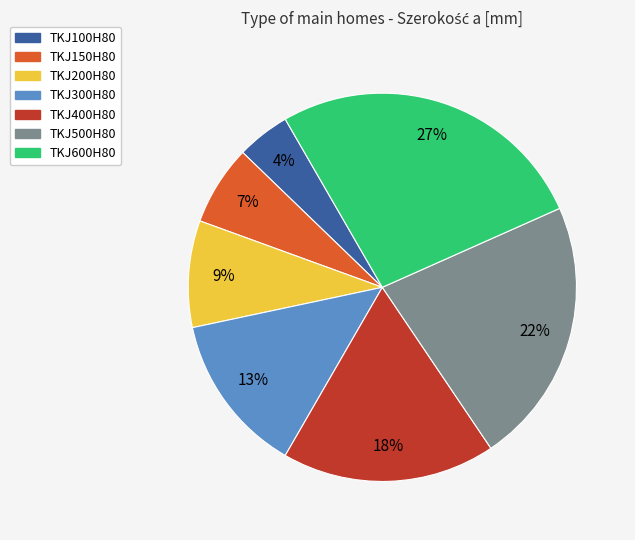

Is TKJ400H80 the majority of the pie?

No